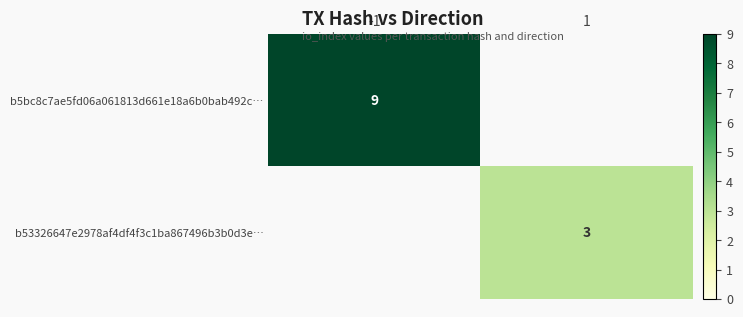

Between 1 and -1, which is larger?

-1